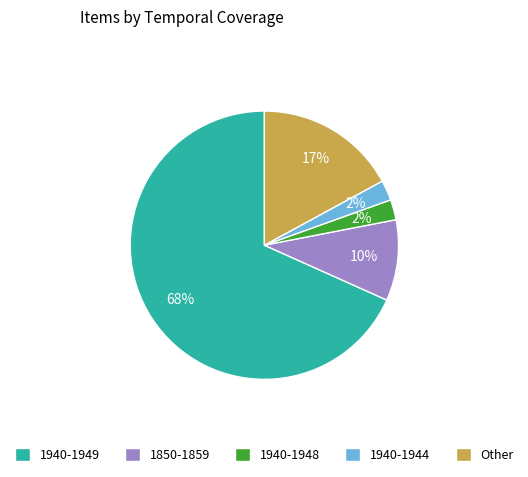

To the nearest percent, what percentage of the pie is 1940-1948?

2%